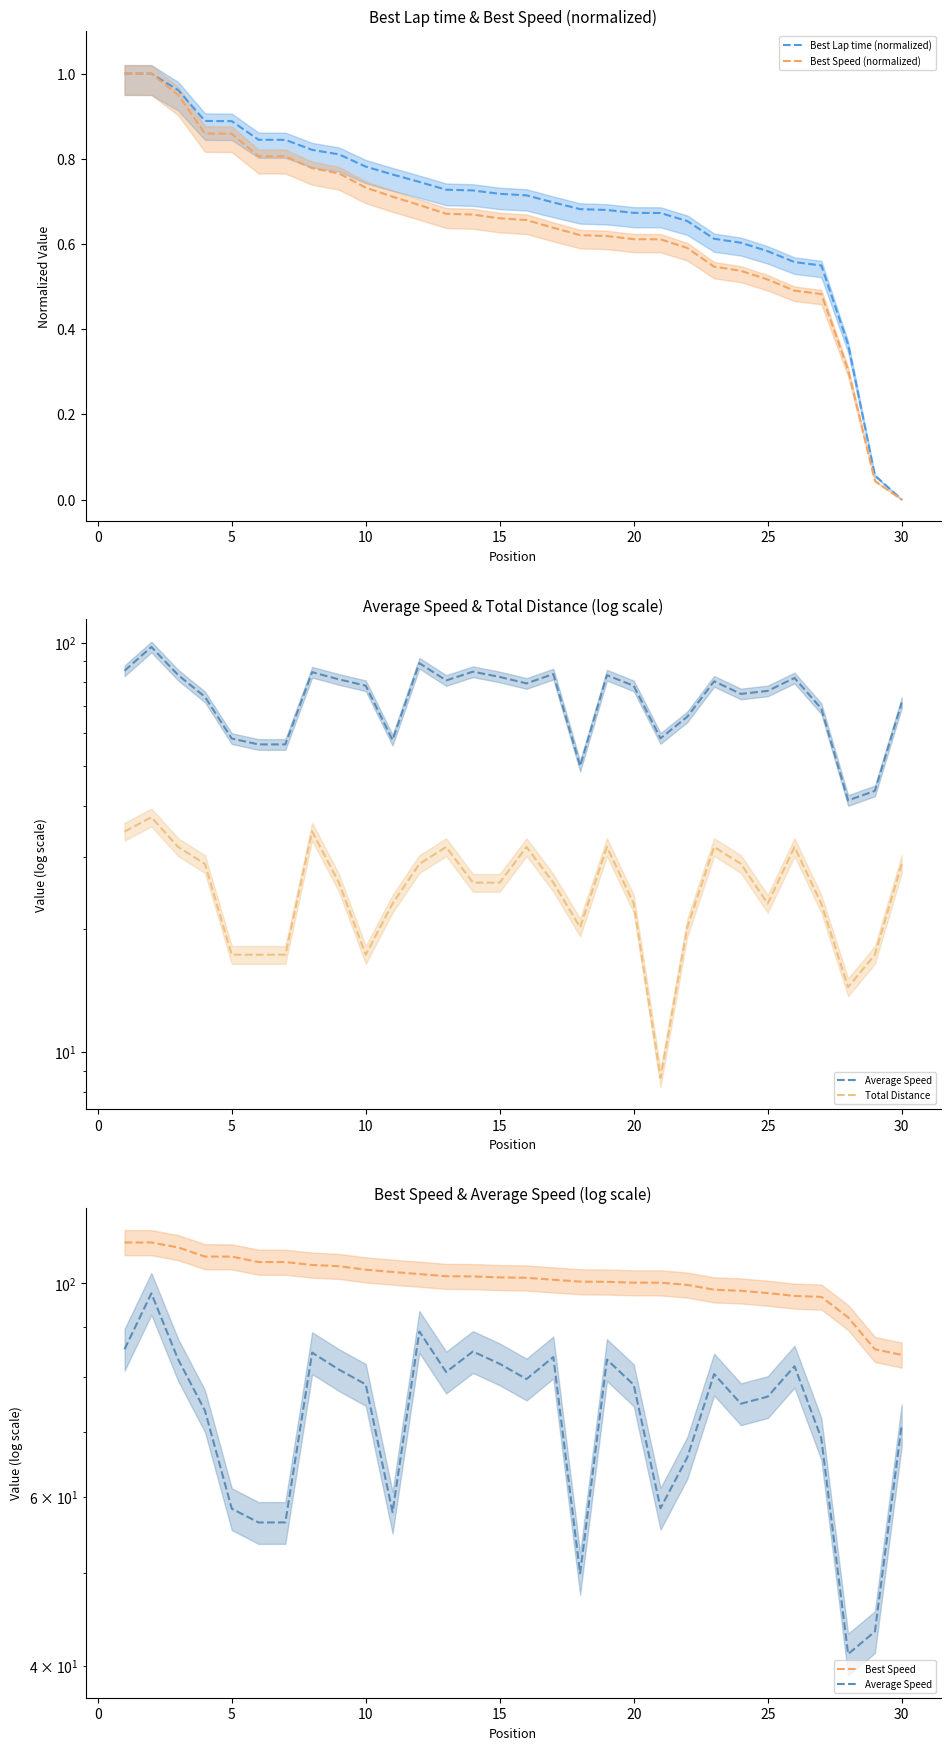

Reading left to right, list all the values displayed in this chart.

Best Lap time (normalized): 1.0	1.0	1.0	0.9	0.9	0.8	0.8	0.8	0.8	0.8	0.8	0.7	0.7	0.7	0.7	0.7	0.7	0.7	0.7	0.7	0.7	0.7	0.6	0.6	0.6	0.6	0.5	0.4	0.1	0.0
Best Speed (normalized): 1.0	1.0	0.9	0.9	0.9	0.8	0.8	0.8	0.8	0.7	0.7	0.7	0.7	0.7	0.7	0.7	0.6	0.6	0.6	0.6	0.6	0.6	0.5	0.5	0.5	0.5	0.5	0.3	0.0	0.0
Average Speed: 85.4	97.6	83.3	73.7	58.3	56.4	56.4	84.7	81.3	78.5	57.8	89.1	80.9	84.9	82.5	79.5	83.8	49.9	83.3	78.4	58.4	65.9	80.5	75.0	76.2	82.0	69.0	41.2	43.4	71.3
Total Distance: 34.6	37.4	31.7	28.8	17.3	17.3	17.3	34.6	25.9	17.3	23.0	28.8	31.7	25.9	25.9	31.7	25.9	20.2	31.7	23.0	8.6	20.2	31.7	28.8	23.0	31.7	23.0	14.4	17.3	28.8
Best Speed: 110.3	110.3	109.0	106.6	106.6	105.2	105.2	104.5	104.2	103.3	102.8	102.2	101.7	101.7	101.4	101.3	100.9	100.4	100.3	100.2	100.1	99.6	98.5	98.2	97.7	97.0	96.8	92.2	85.4	84.3